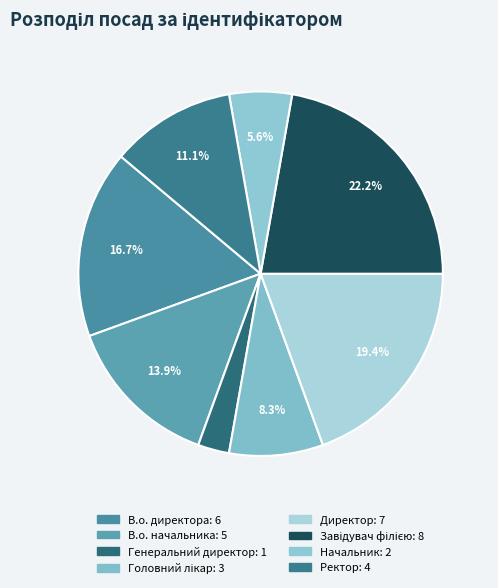

How many segments does this pie chart have?

8